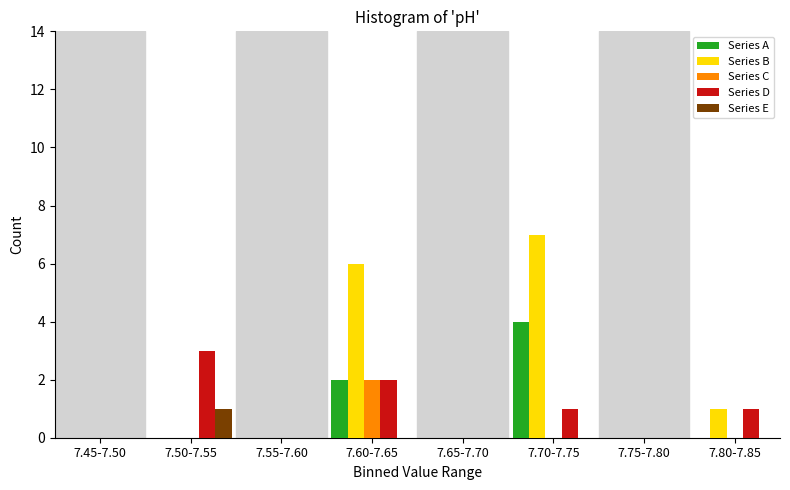

Which series has the largest total across all categories?

Series B